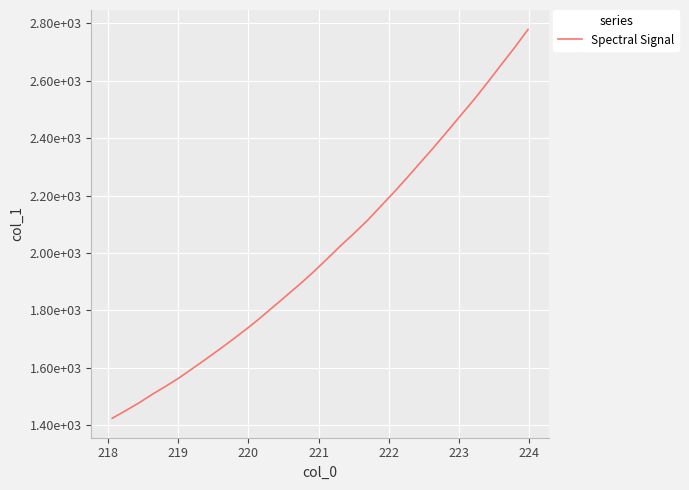

Is this an area chart (filled region under the line)?

No